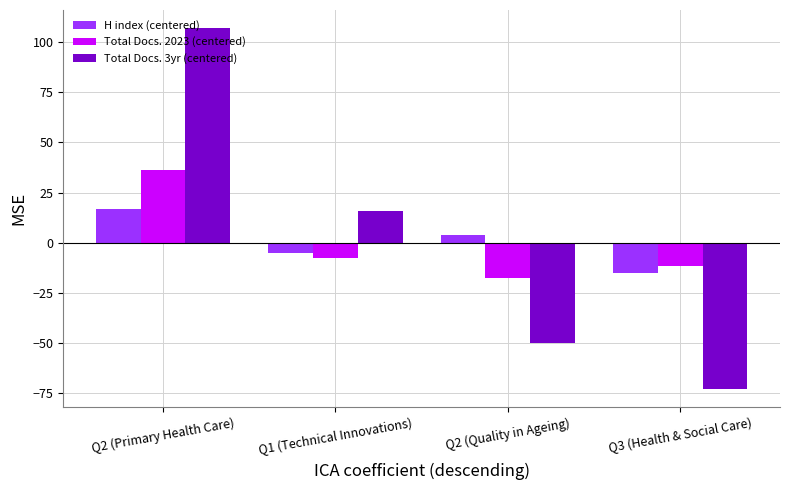

Which category has the lowest value across all series?

Q3 (Health & Social Care)